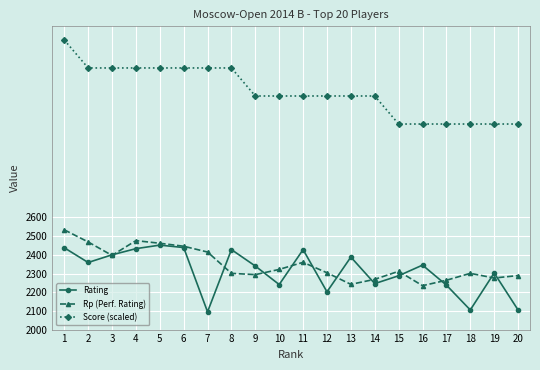

True or false: Rating and Score (scaled) cross at least once.

False